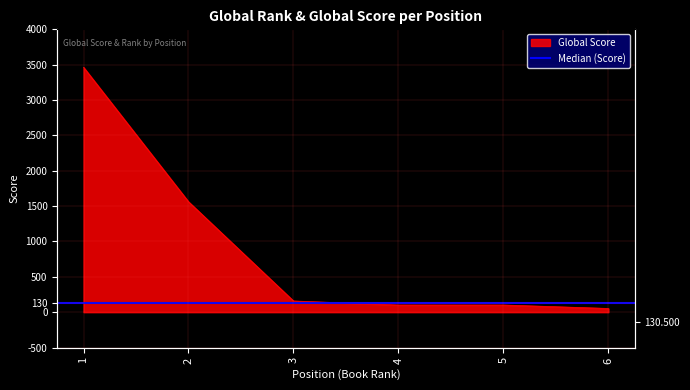

What is the difference between the maximum and minimum values?

3411